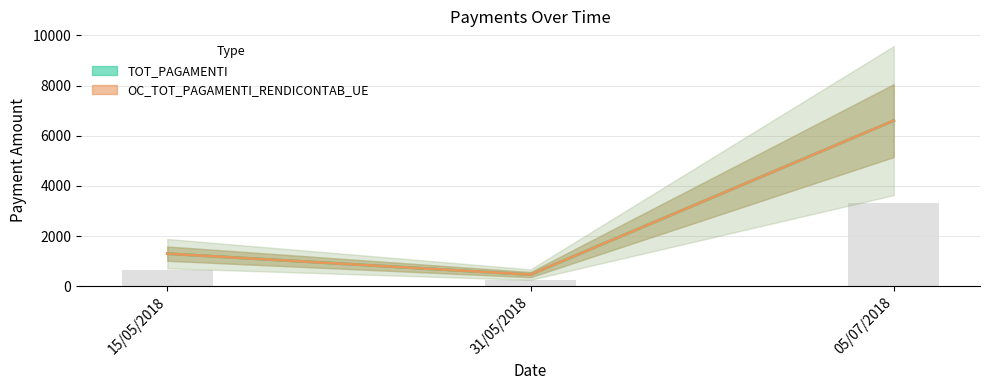

Count the number of categories in the chart.

3